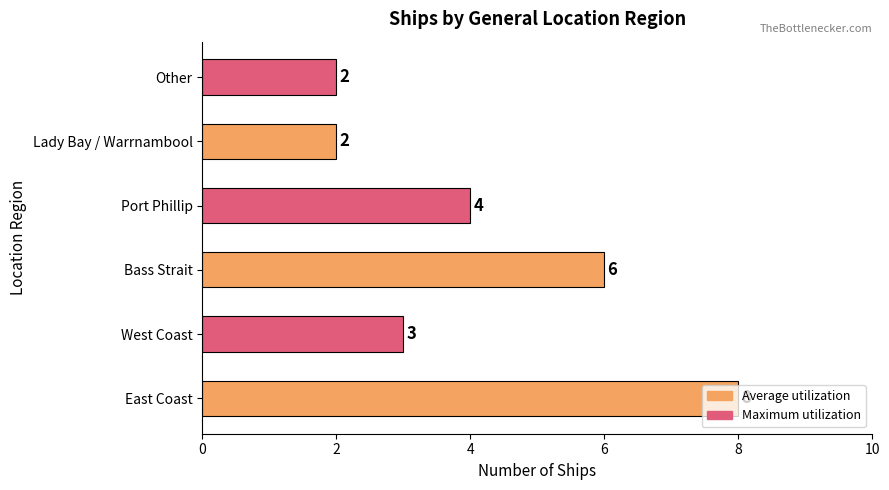

Does the chart contain any negative values?

No